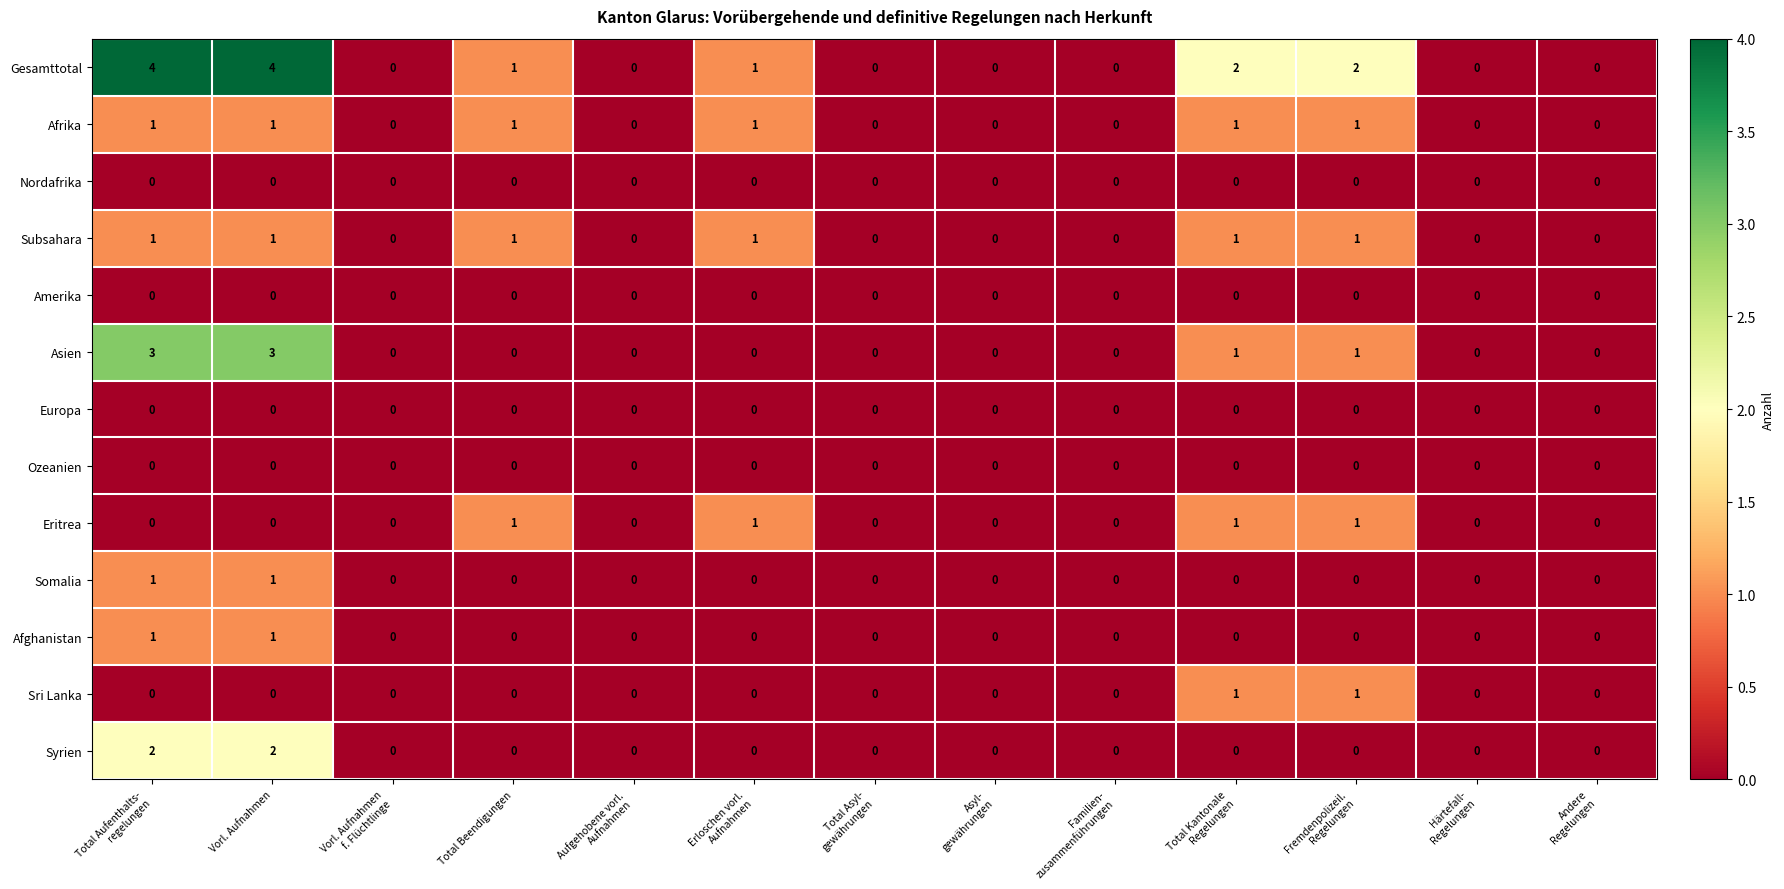

How many data points in Syrien are above 0?

2